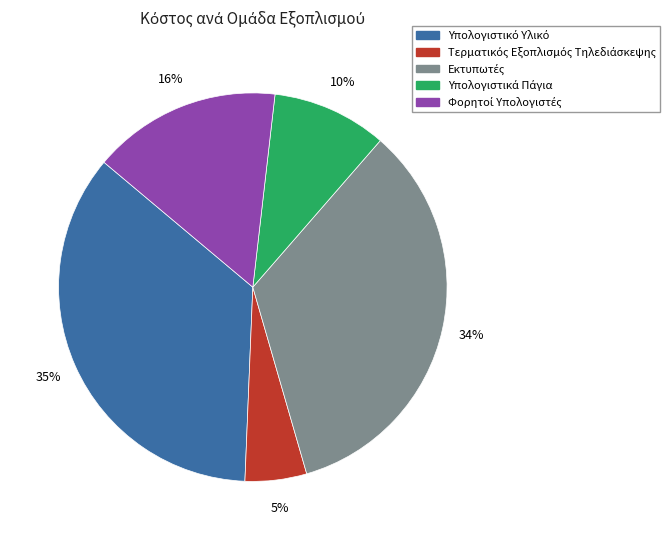

Is there any slice that represents more than half of the pie?

No